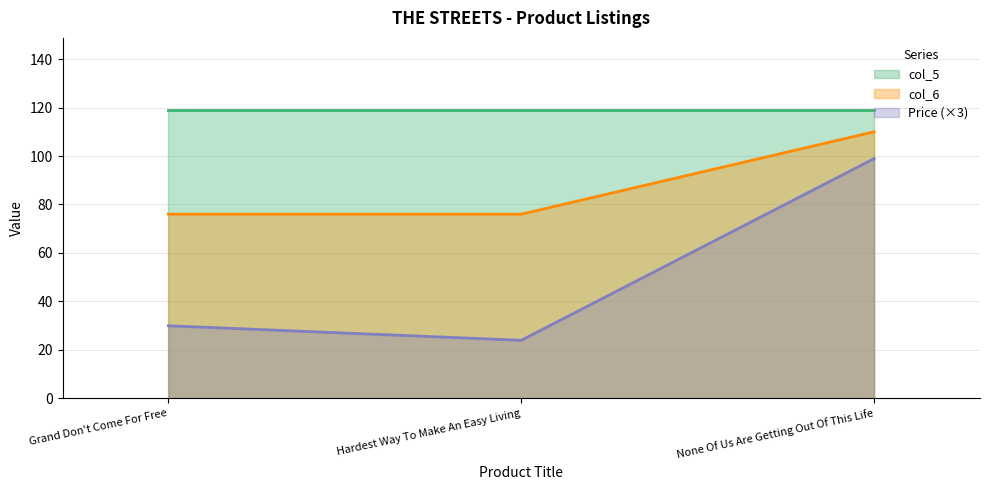

Which label corresponds to the smallest value in the chart?

Hardest Way To Make An Easy Living